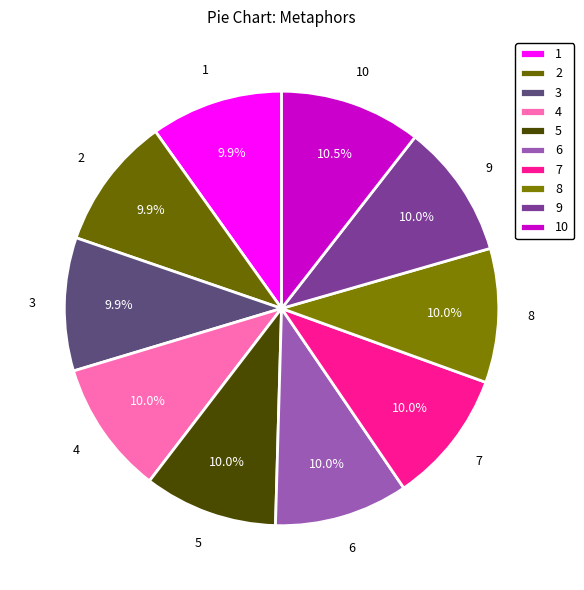

Between 10 and 7, which is larger?

10